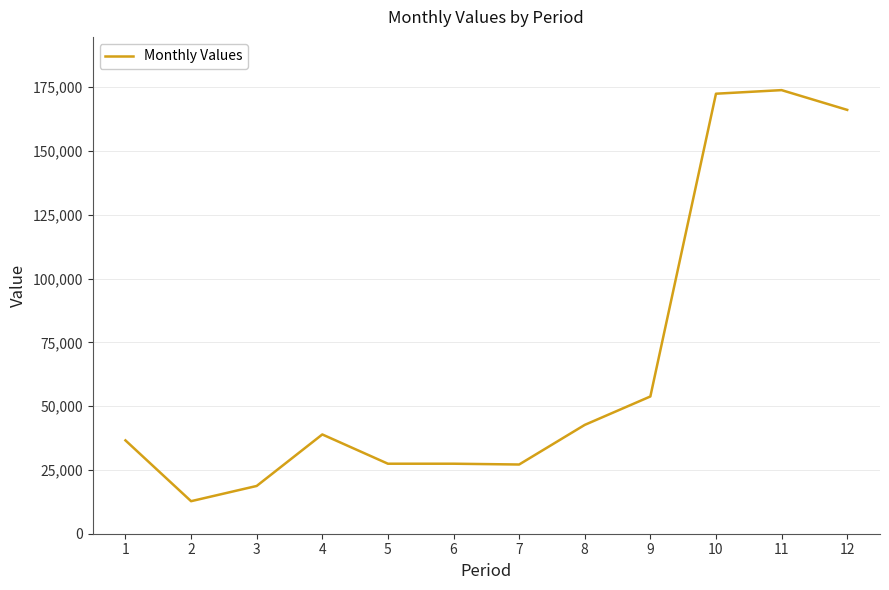

Does the chart have visible grid lines?

Yes